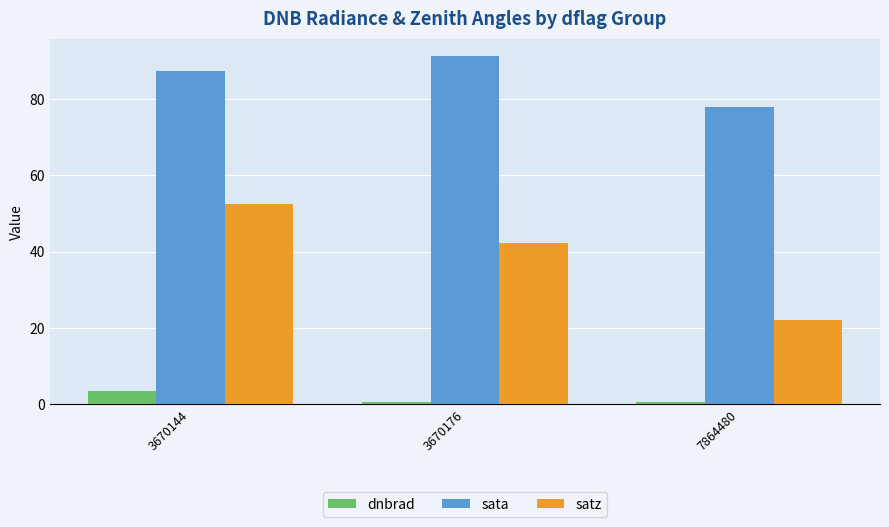

How many groups of bars are there?

3